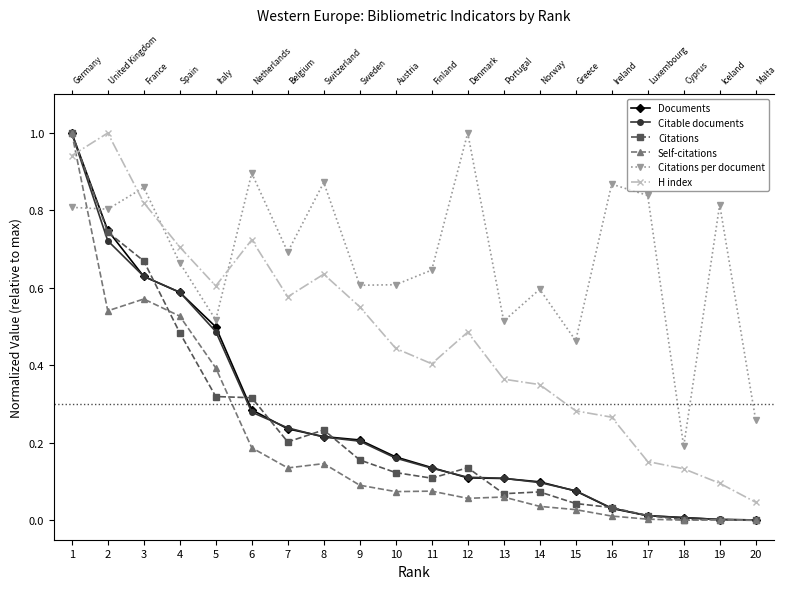

True or false: H index and Citable documents intersect in this chart.

True